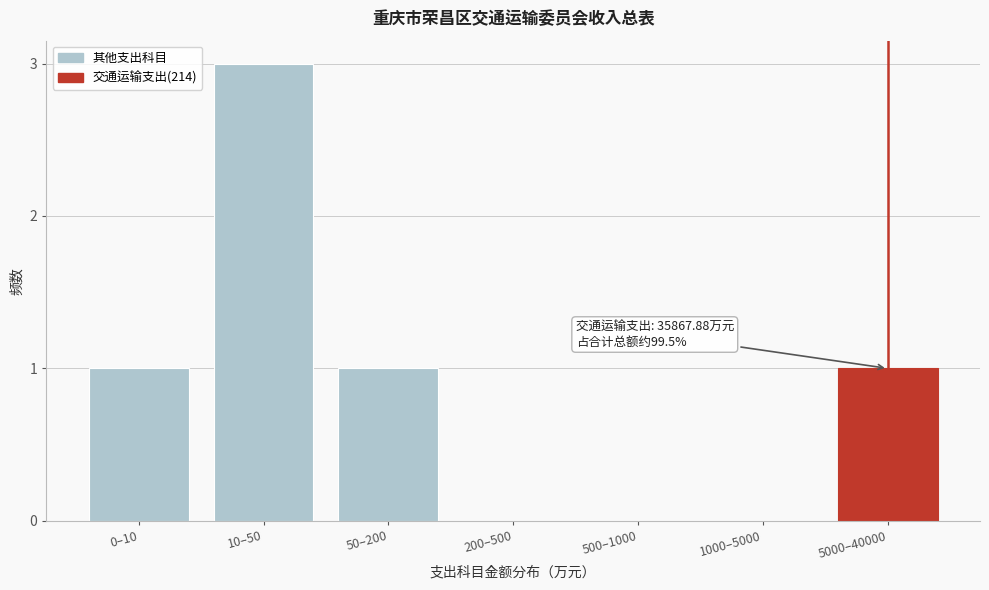

Reading left to right, list all the values displayed in this chart.

0–10=1	10–50=3	50–200=1	200–500=0	500–1000=0	1000–5000=0	5000–40000=1